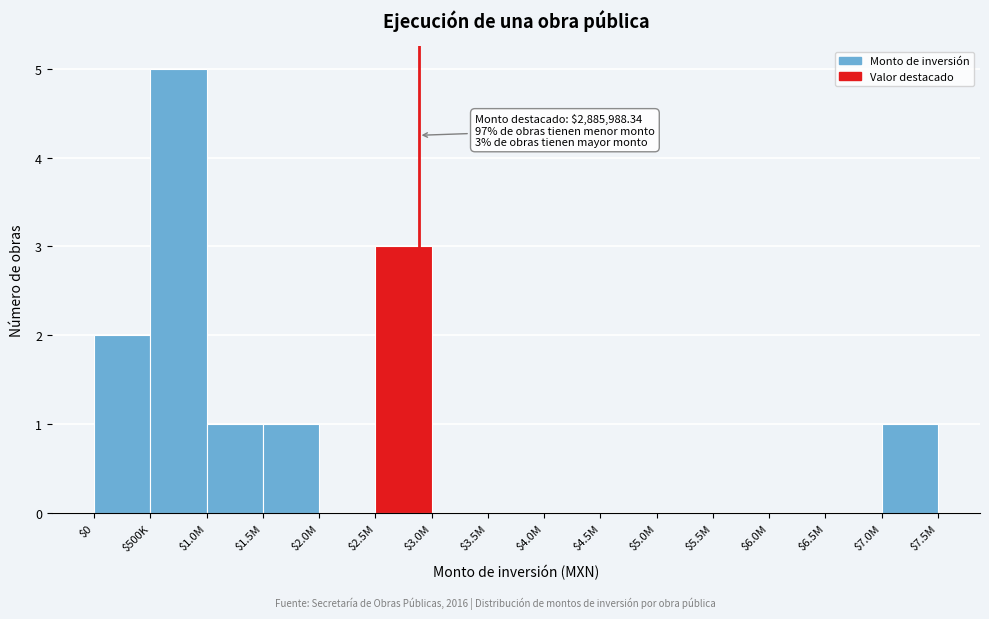

What is the sum of all values?

13